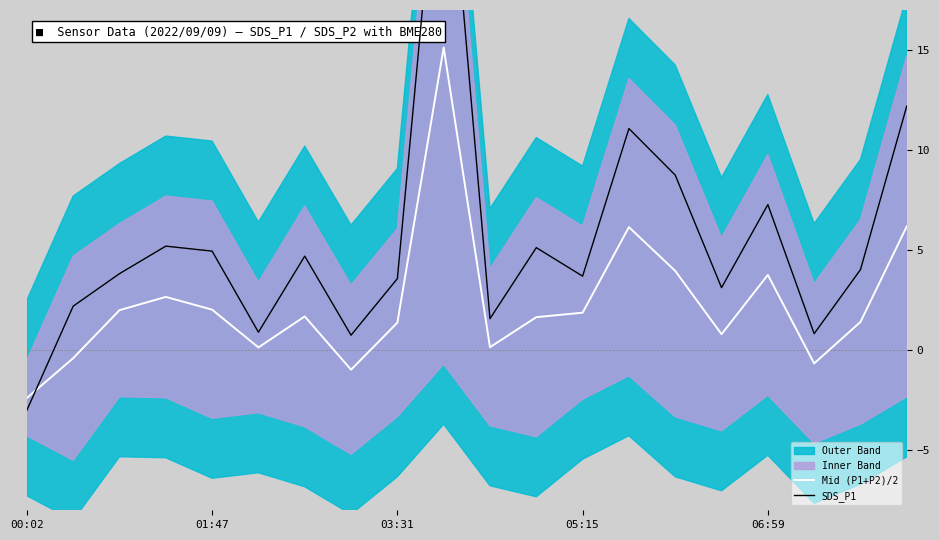

How many interior local peaks does the Mid (P1+P2)/2 series have?

5